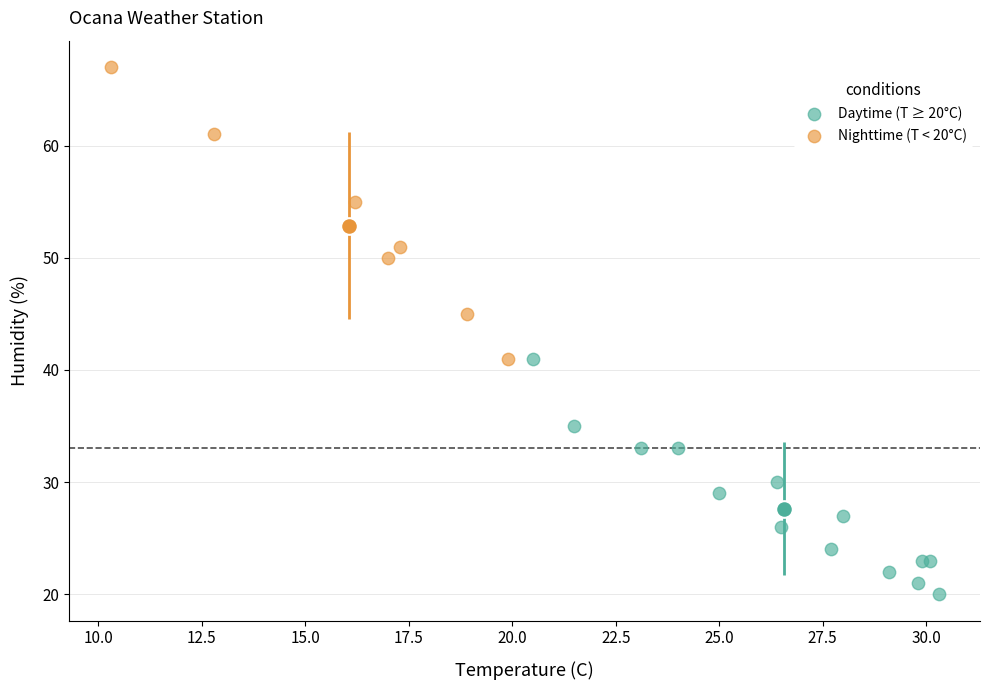

Which series contains the highest Y value?

Nighttime (T < 20°C)